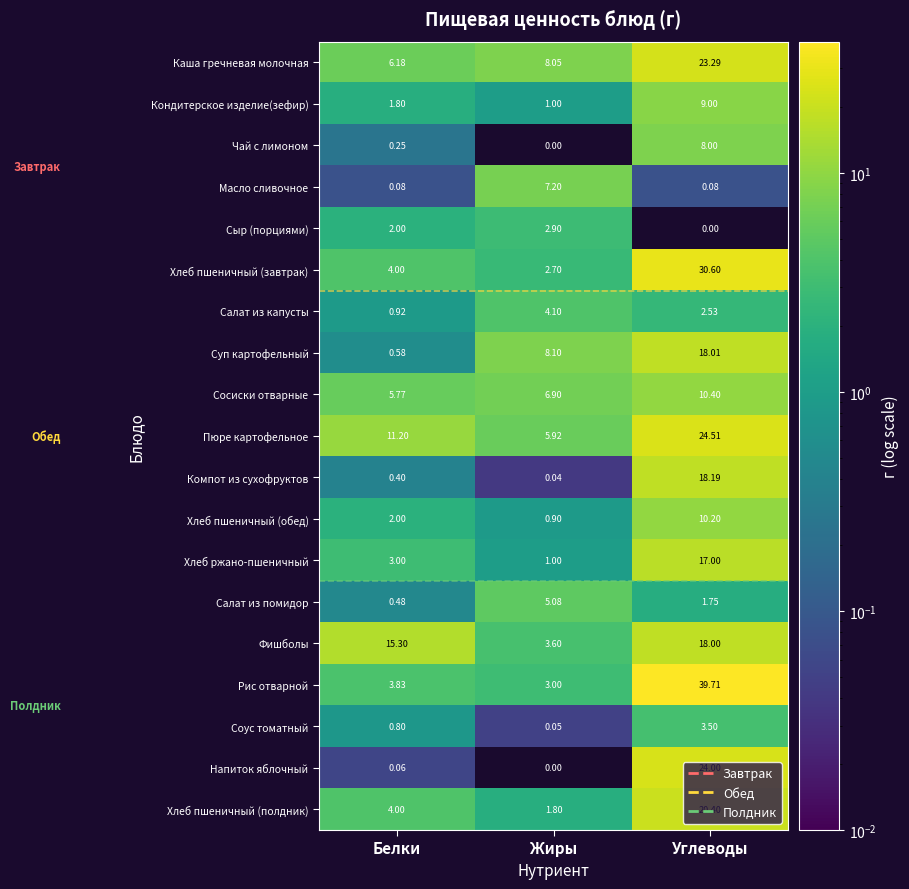

Which category has the highest value across all series?

Углеводы